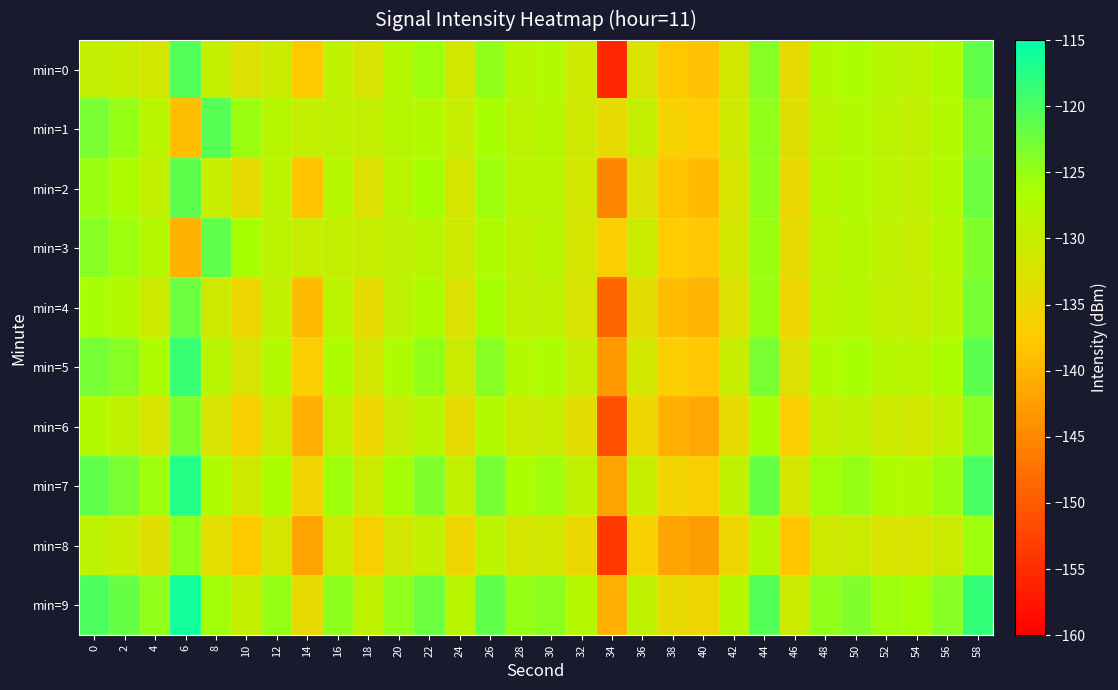

Rank the series at 50 from lowest to highest value.

min=8, min=6, min=4, min=3, min=1, min=2, min=0, min=5, min=7, min=9